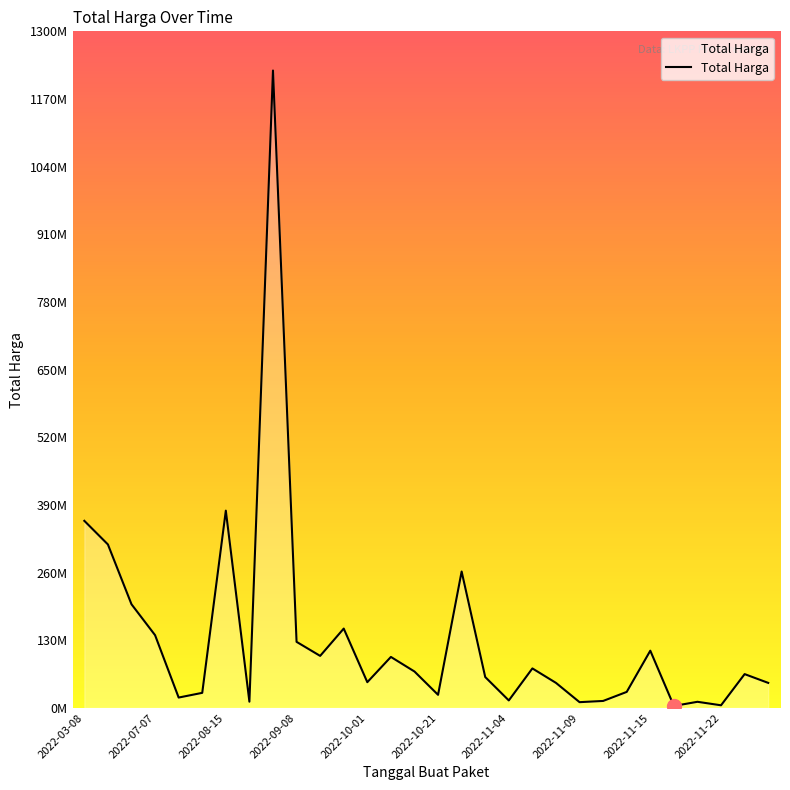

Does the chart display data point markers on the line(s)?

No